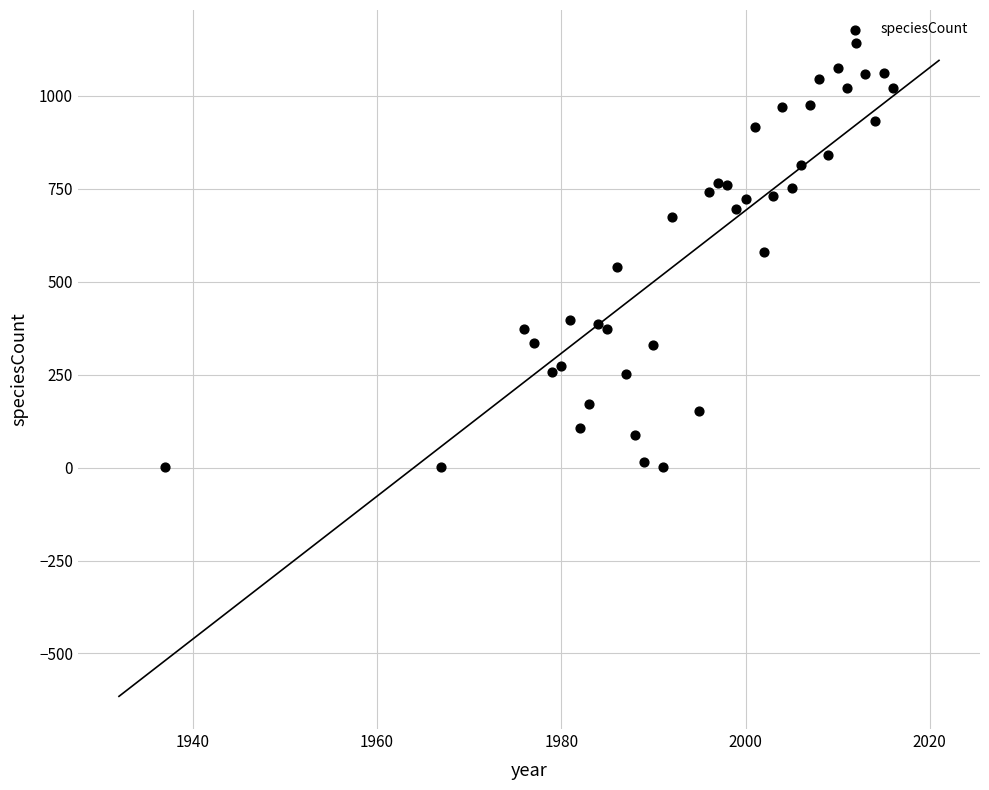

What is the range of X values (max minus min)?

79